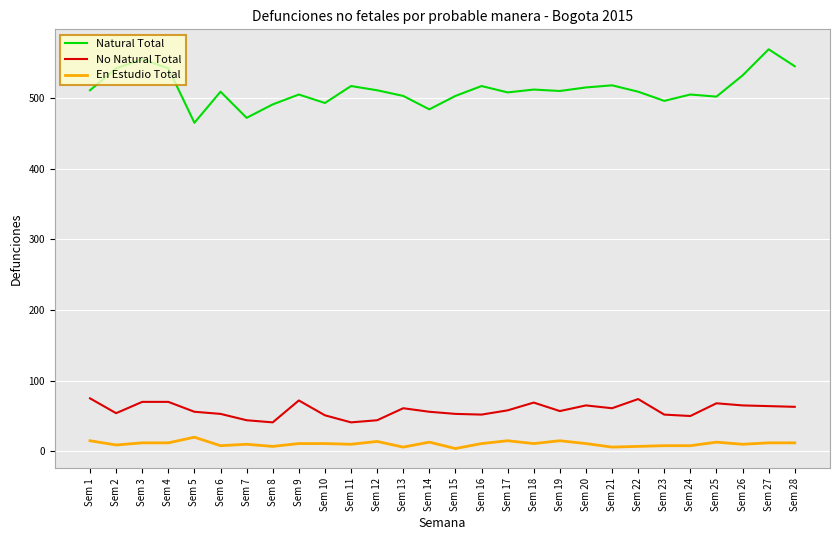

The value of En Estudio Total at Sem 26 is 10. True or false?

True